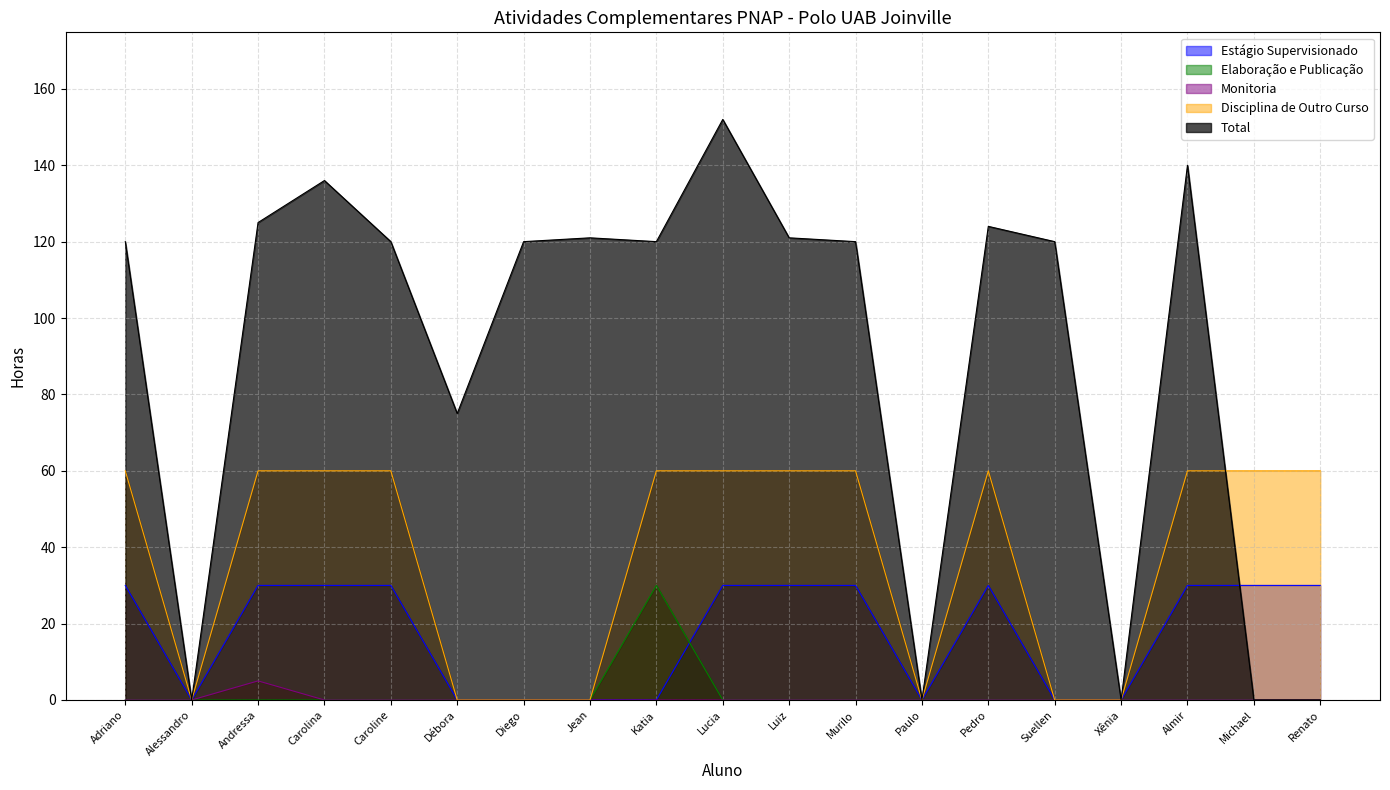

How many data points in Elaboração e Publicação are above 0?

1